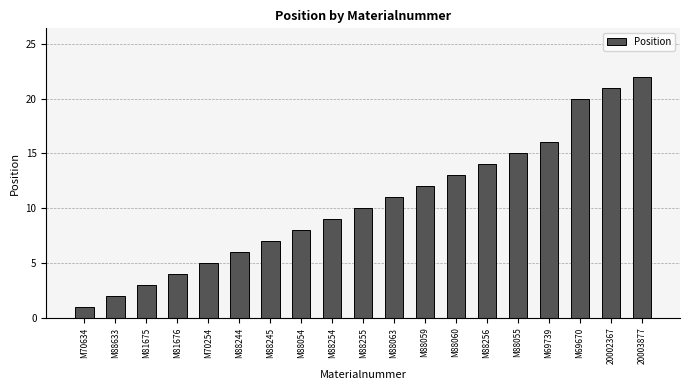

True or false: the data shows 2 at M70254.

False